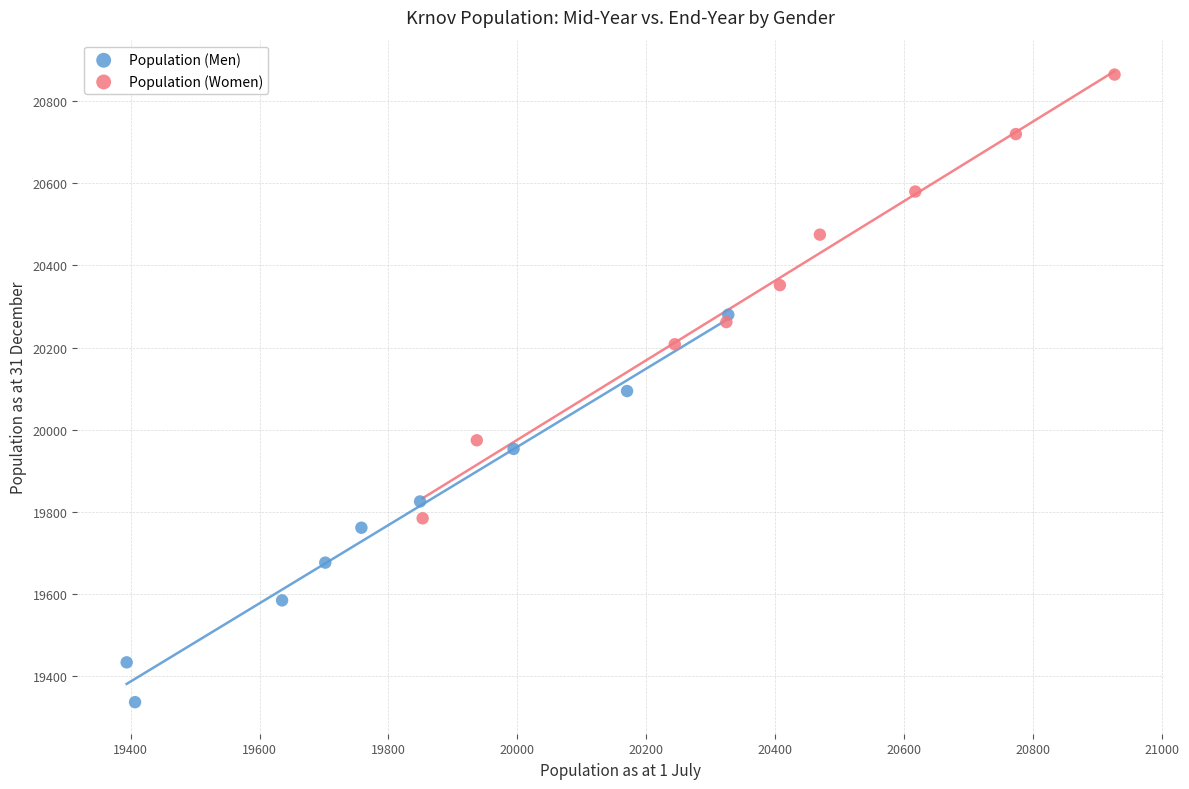

Which series has the largest Y range (max minus min)?

Population (Women)